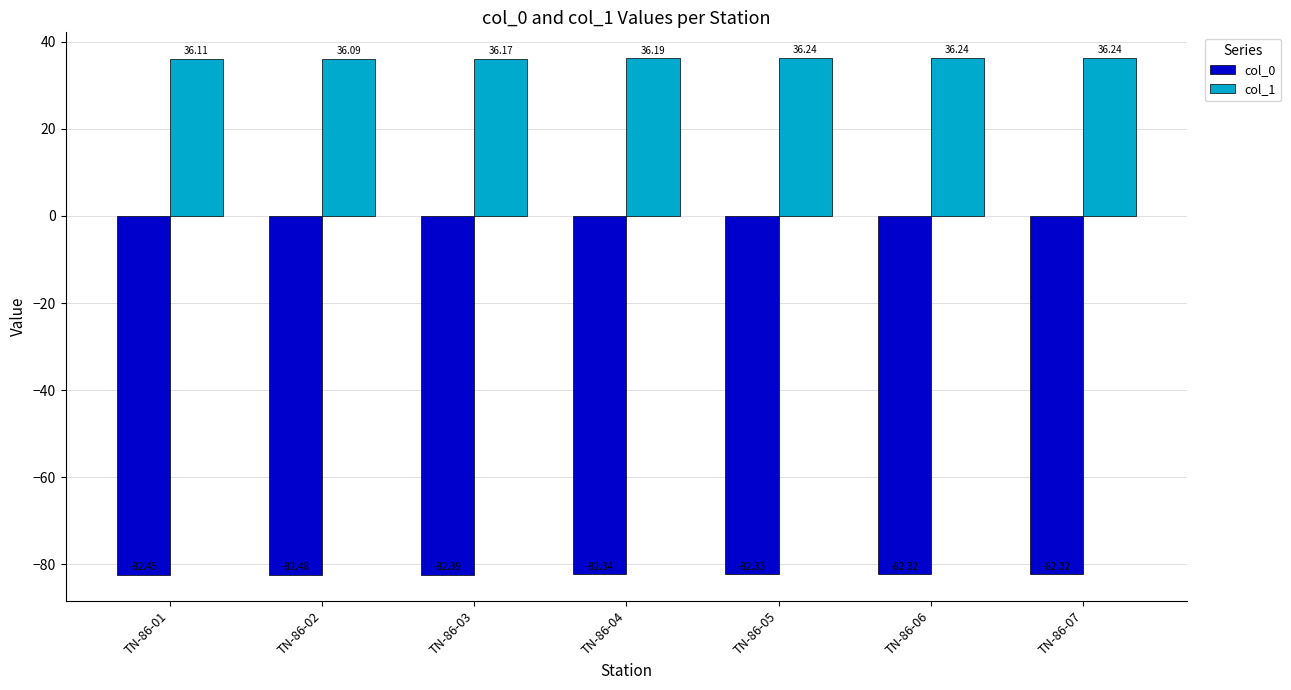

Does the chart contain any negative values?

Yes